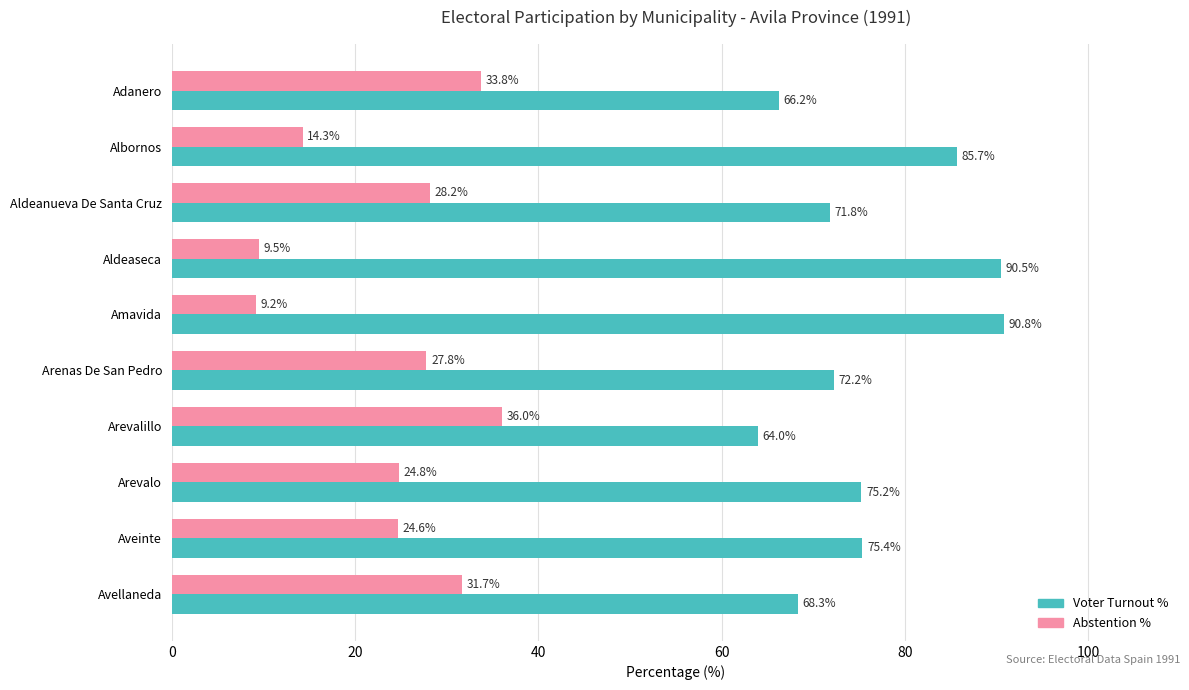

What is the maximum value for Abstention %?

36.0